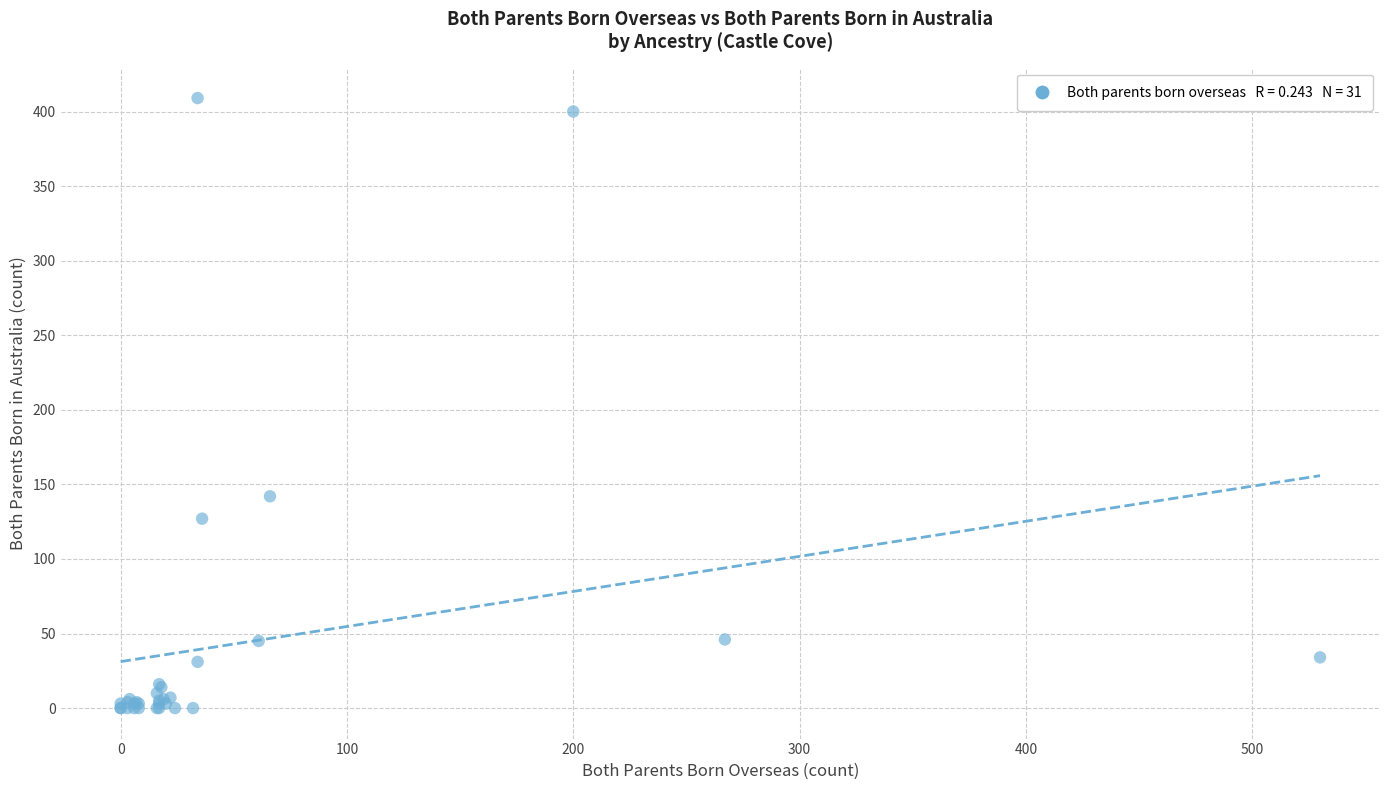

What Y value in the scatter plot is closest to 204?

142